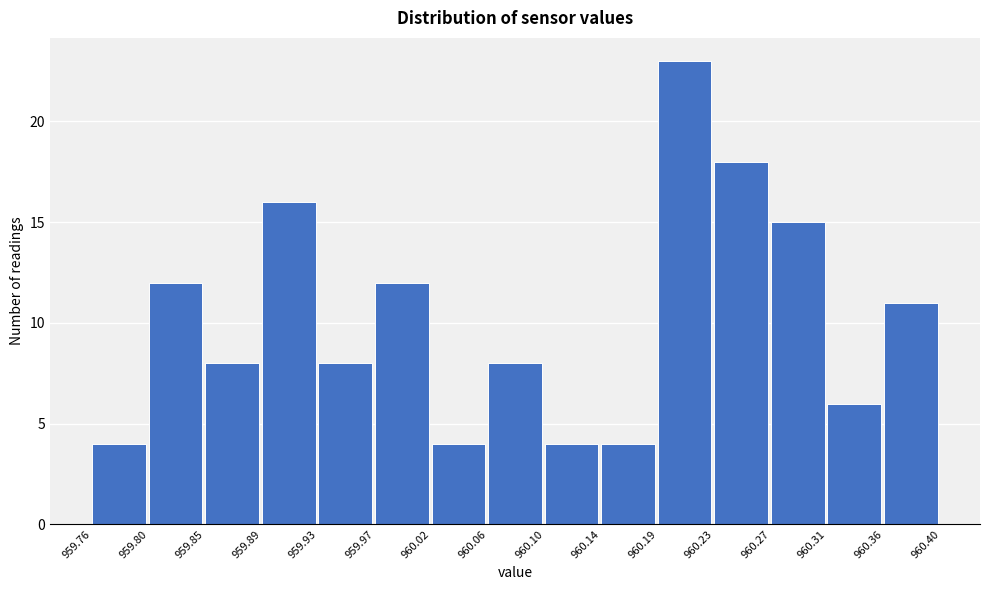

How tall is the bar that spans 960.27 to 960.31 on the x-axis? The values are not printed on the chart, so give them approximately, as read against the axis.

15